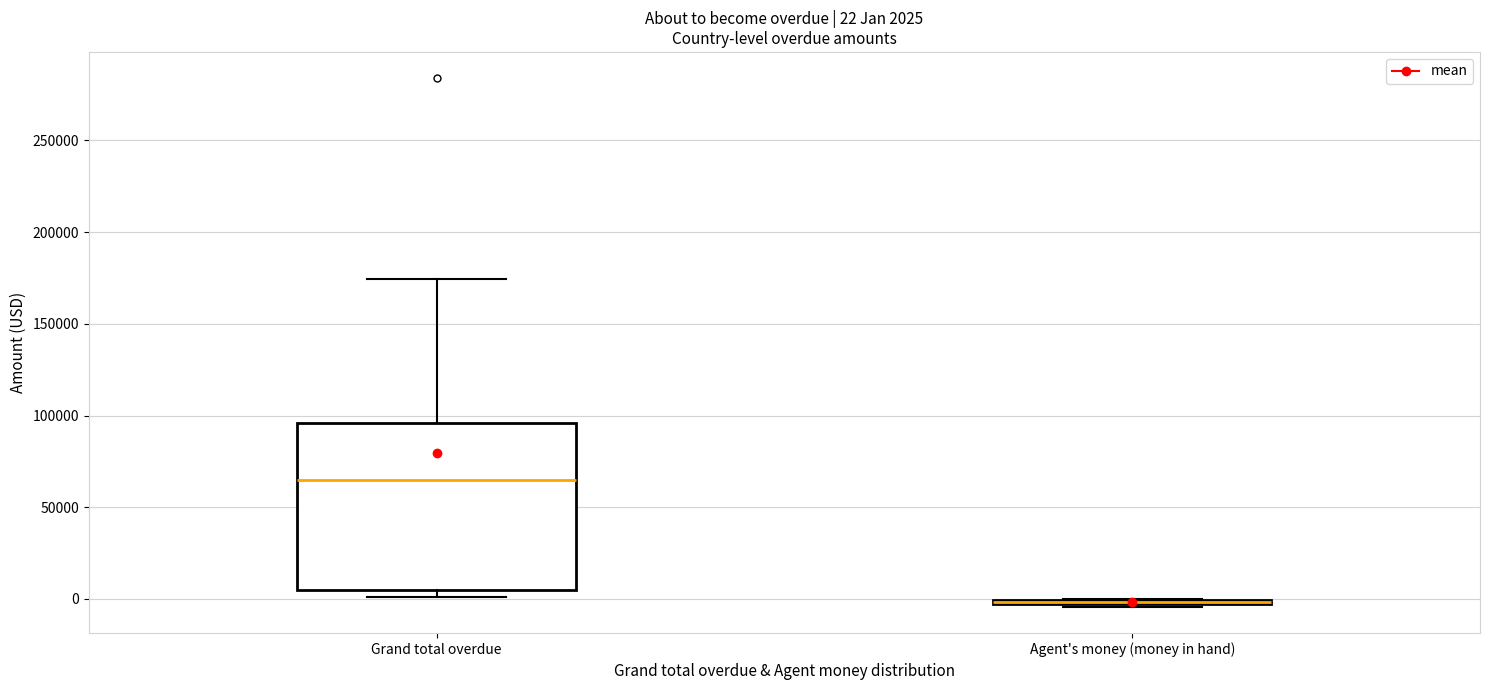

Comparing the boxes themselves (not the whiskers), which one is the tallest?

Grand total overdue